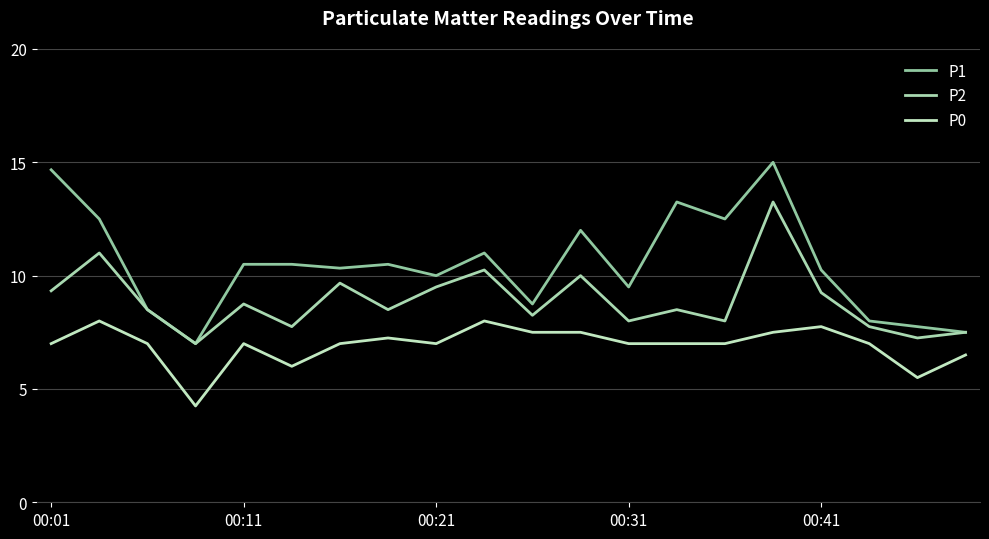

True or false: P2 and P0 cross at least once.

False